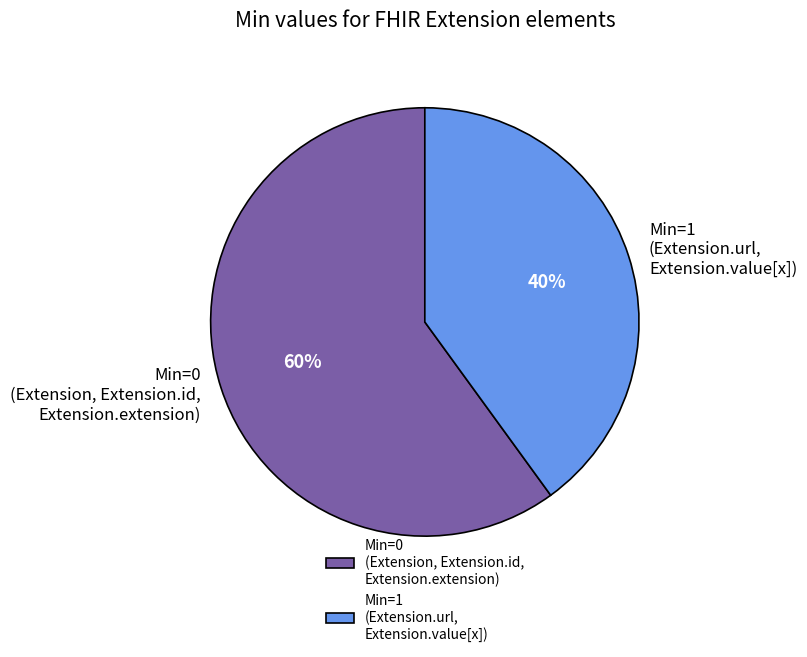

Which category has the biggest portion of the pie?

Min=0 (Extension, Extension.id, Extension.extension)